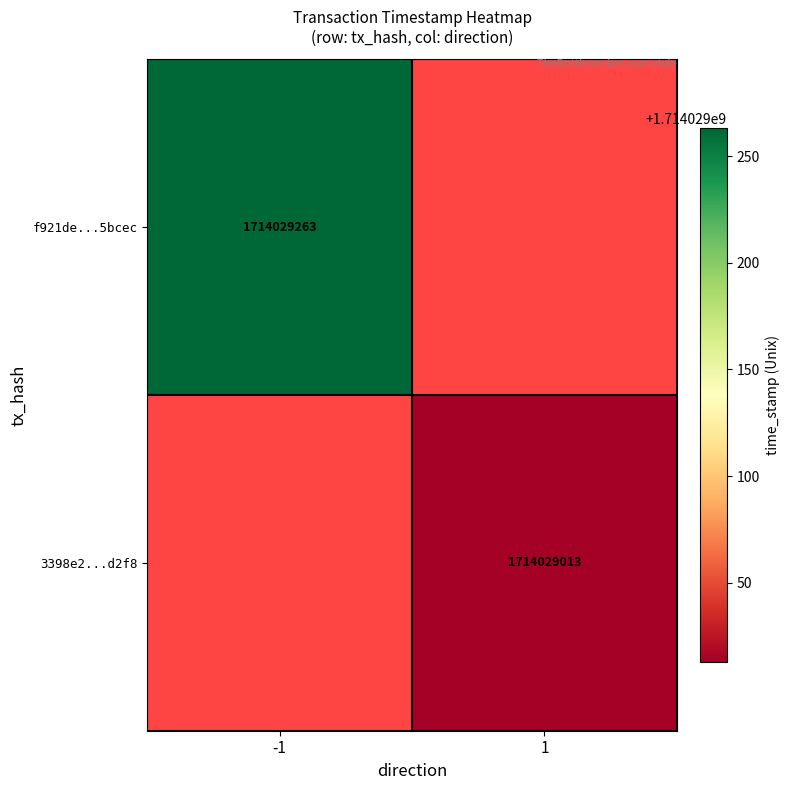

Between direction and time_stamp, which is larger?

time_stamp